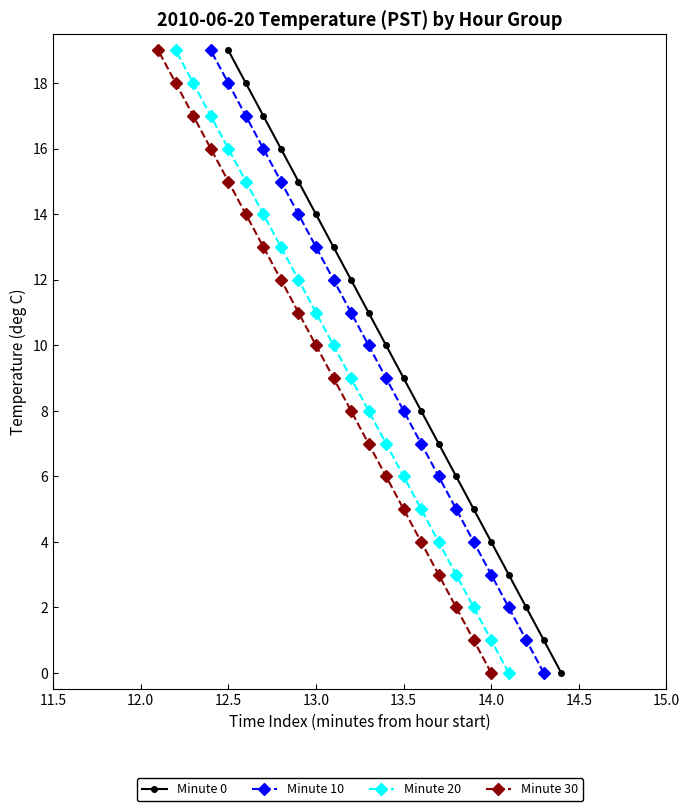

Which category has the highest value in the Minute 0 series?

12.5